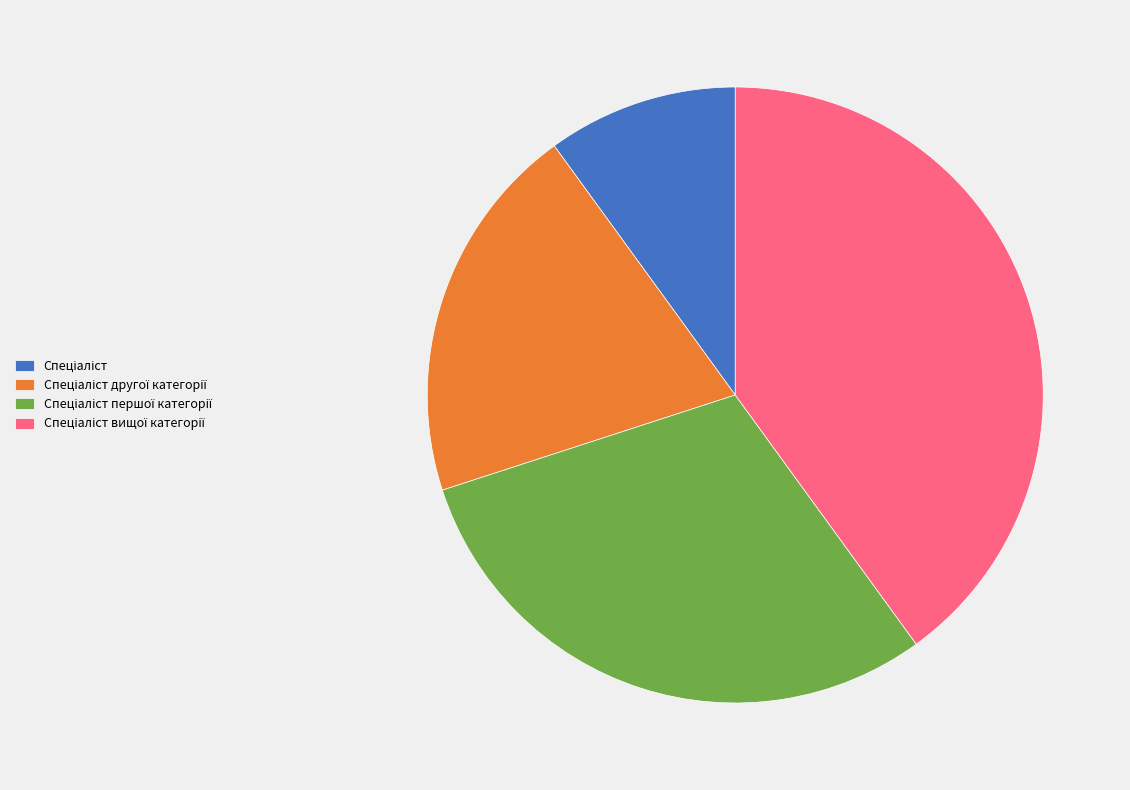

Does any single category account for the majority?

No